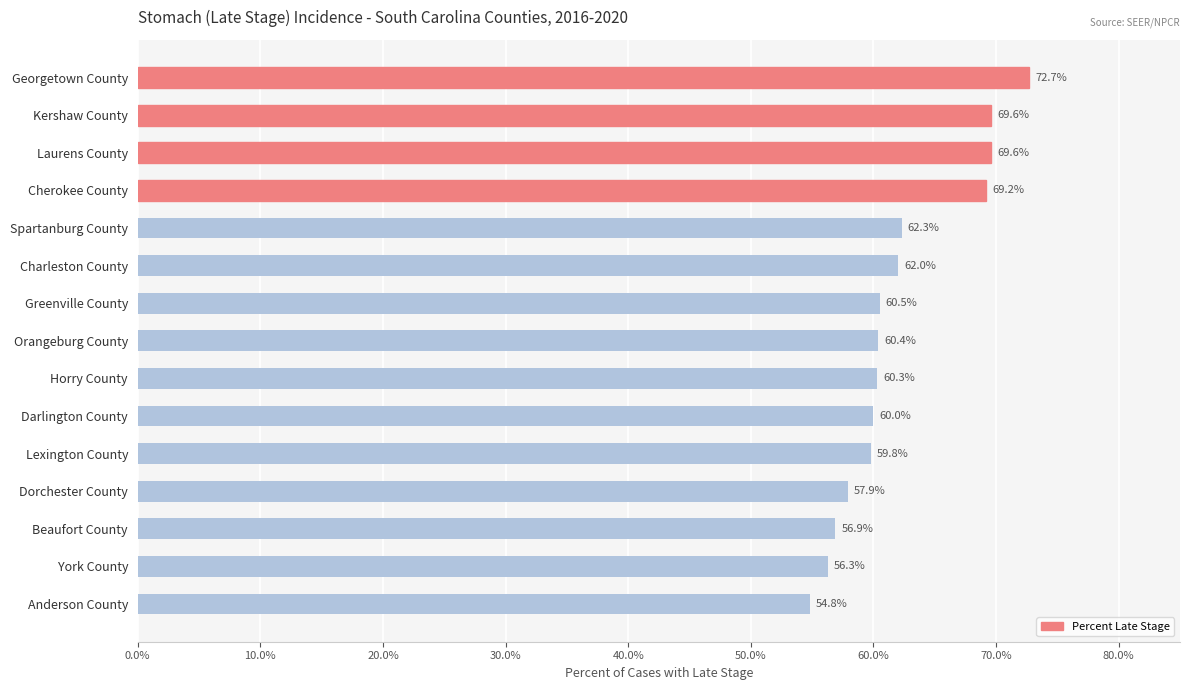

Reading bottom to top, extract all data points from this chart.

54.8	56.3	56.9	57.9	59.8	60.0	60.3	60.4	60.5	62.0	62.3	69.2	69.6	69.6	72.7